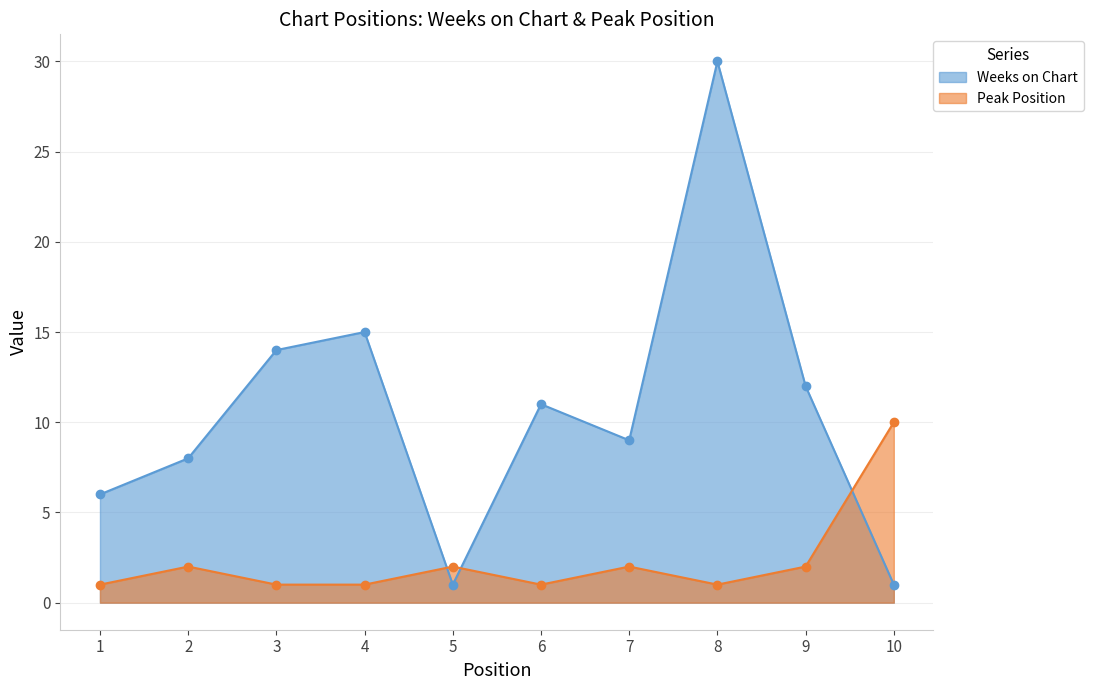

What is the approximate value of Weeks on Chart at 8, to the nearest 5?

30